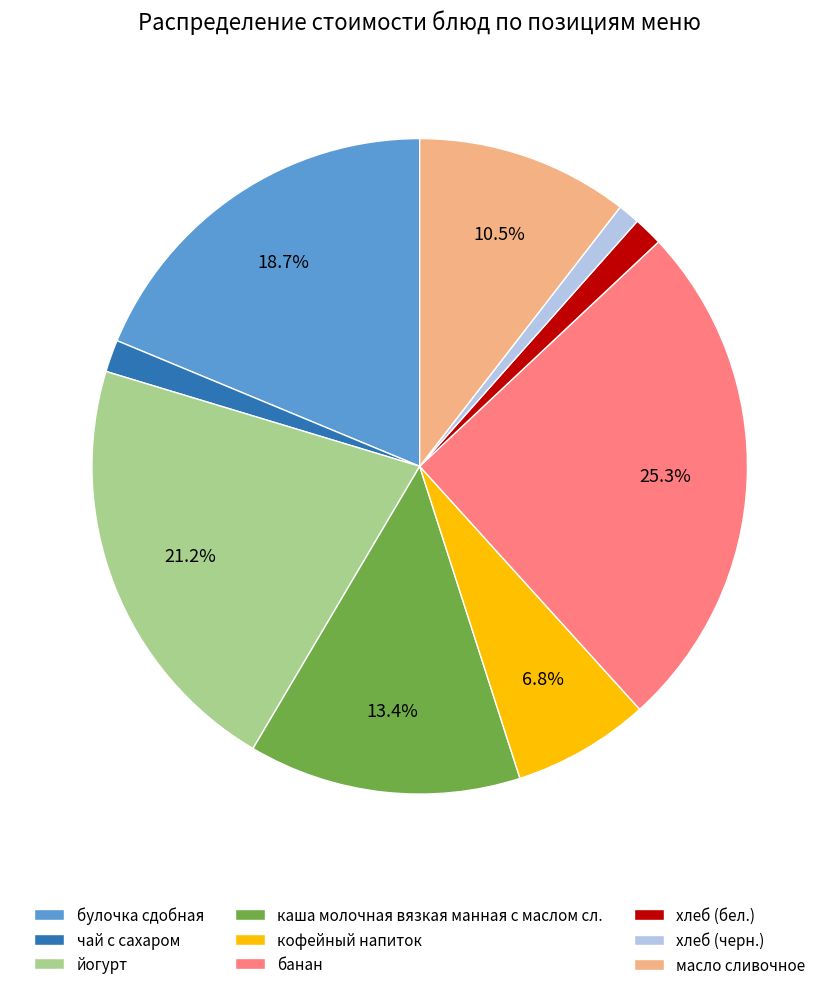

True or false: каша молочная вязкая манная с маслом сл. accounts for 13% of the total.

True